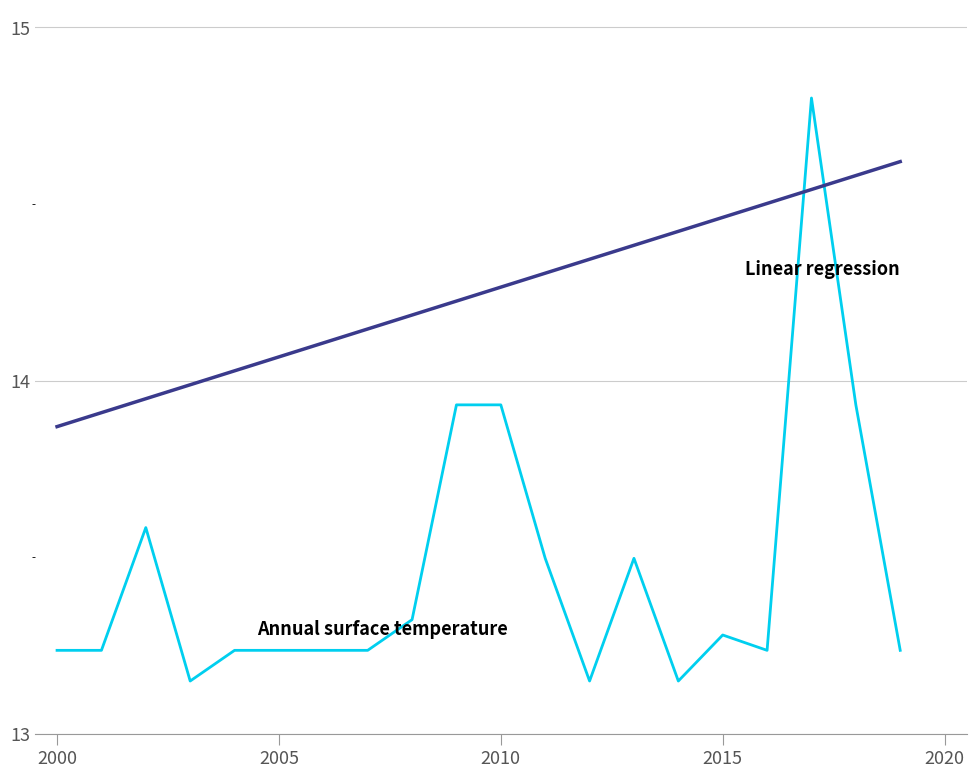

What is the greatest value displayed?

14.8